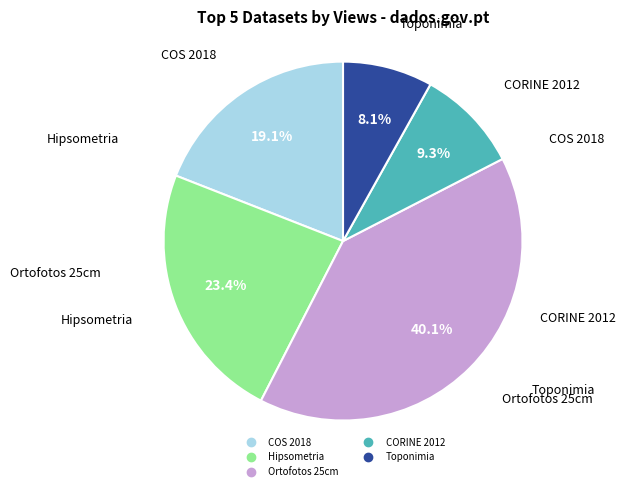

Is there any slice that represents more than half of the pie?

No